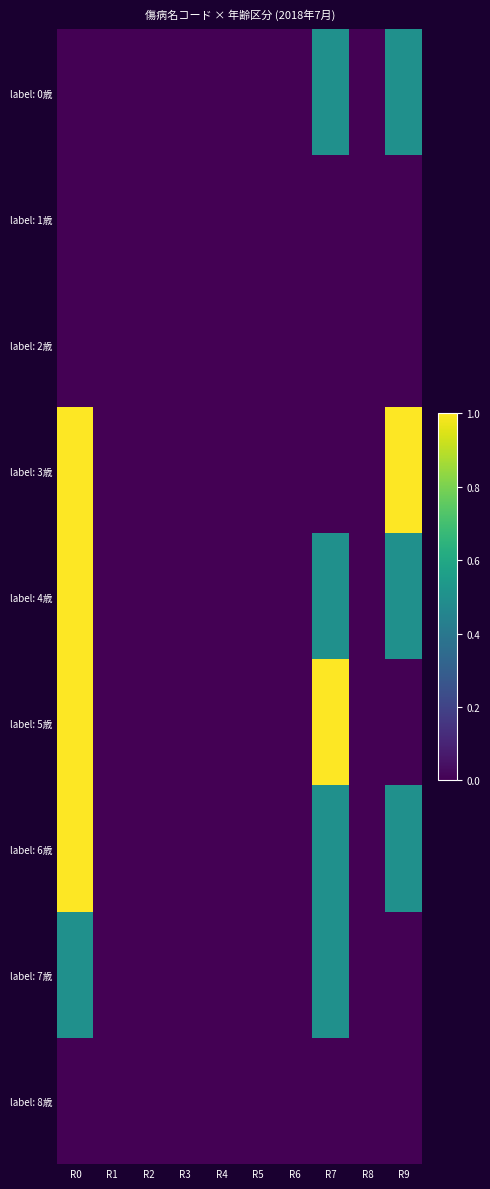

List the series in order of their peak value, lowest first.

label: 1歳, label: 2歳, label: 8歳, label: 0歳, label: 7歳, label: 3歳, label: 4歳, label: 5歳, label: 6歳